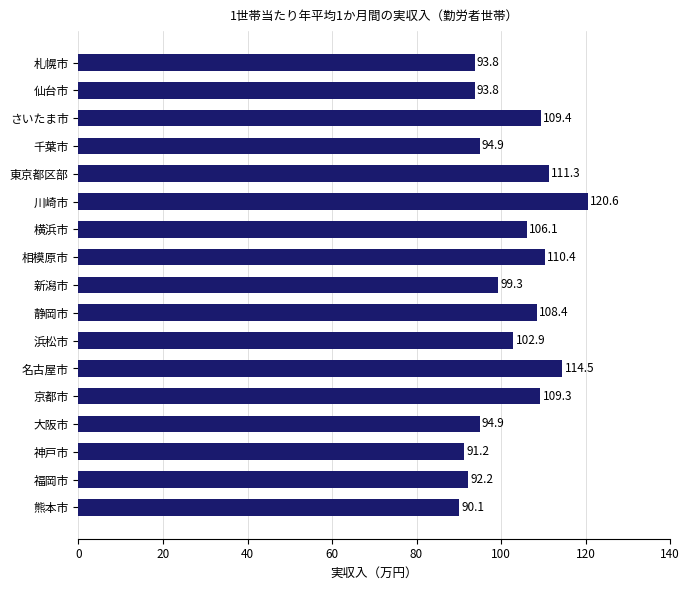

True or false: the data shows 99.3 at 新潟市.

True